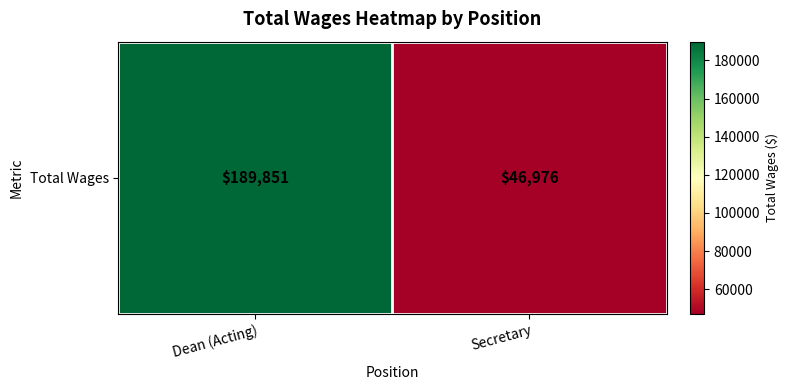

List the labels in order of value, largest first.

Dean (Acting), Secretary